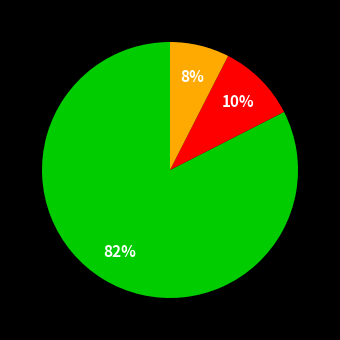

Is there a majority slice in this chart?

Yes